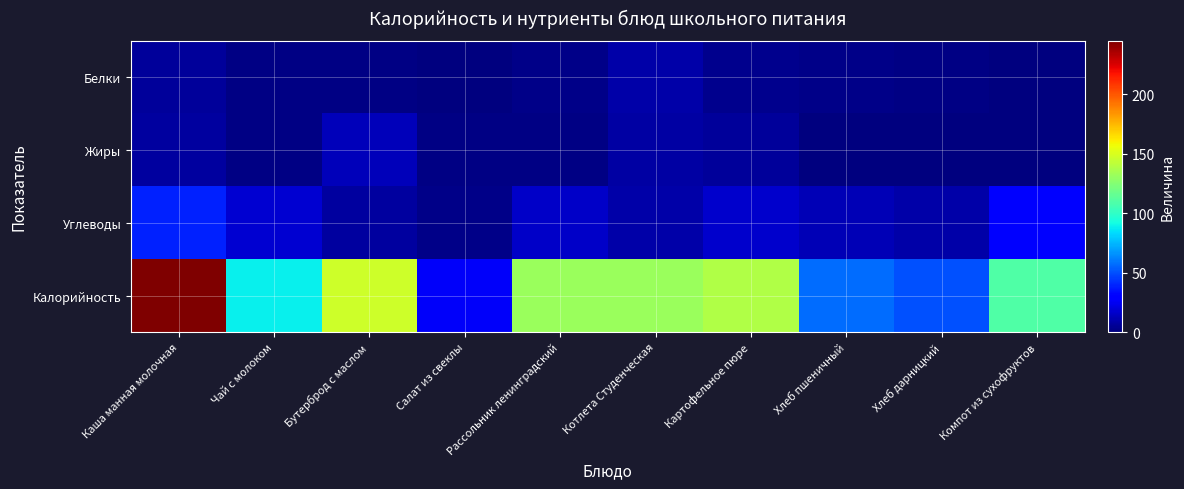

List the series in order of their peak value, lowest first.

Белки, Жиры, Углеводы, Калорийность